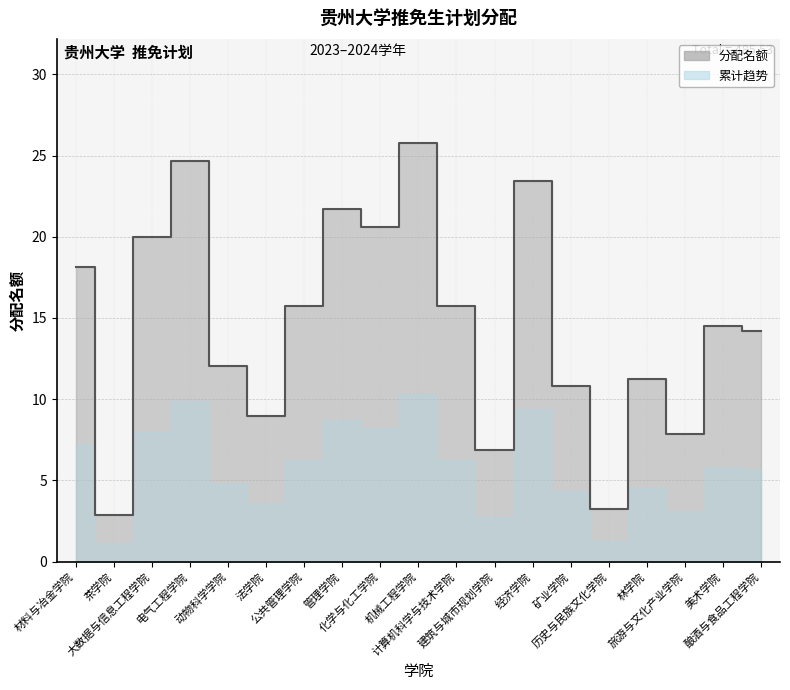

What position from the right is 管理学院?

12